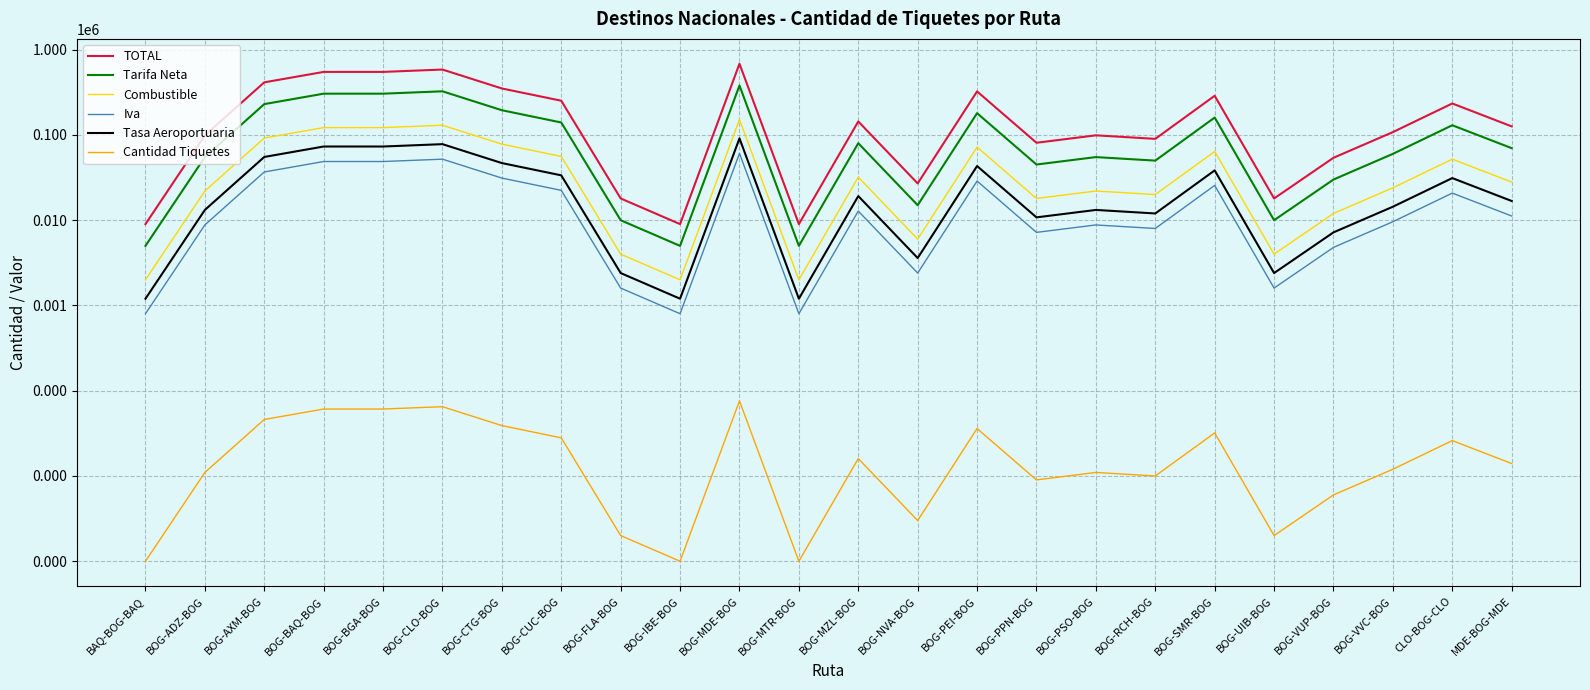

In Tarifa Neta, how many points are higher than both neighbors (excluding endpoints)?

7